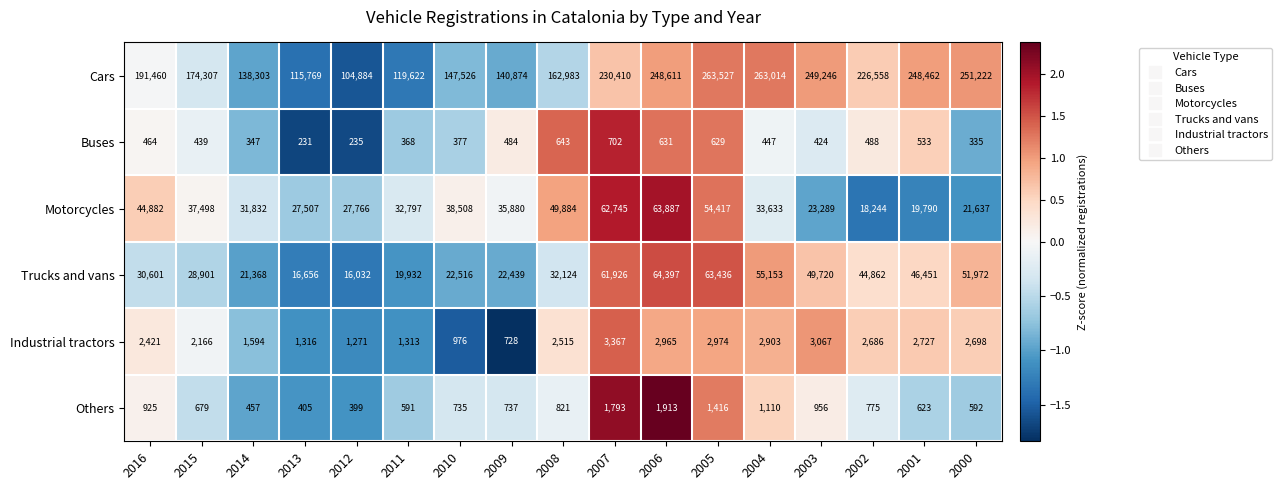

What is the sum of all Motorcycles values?

624196